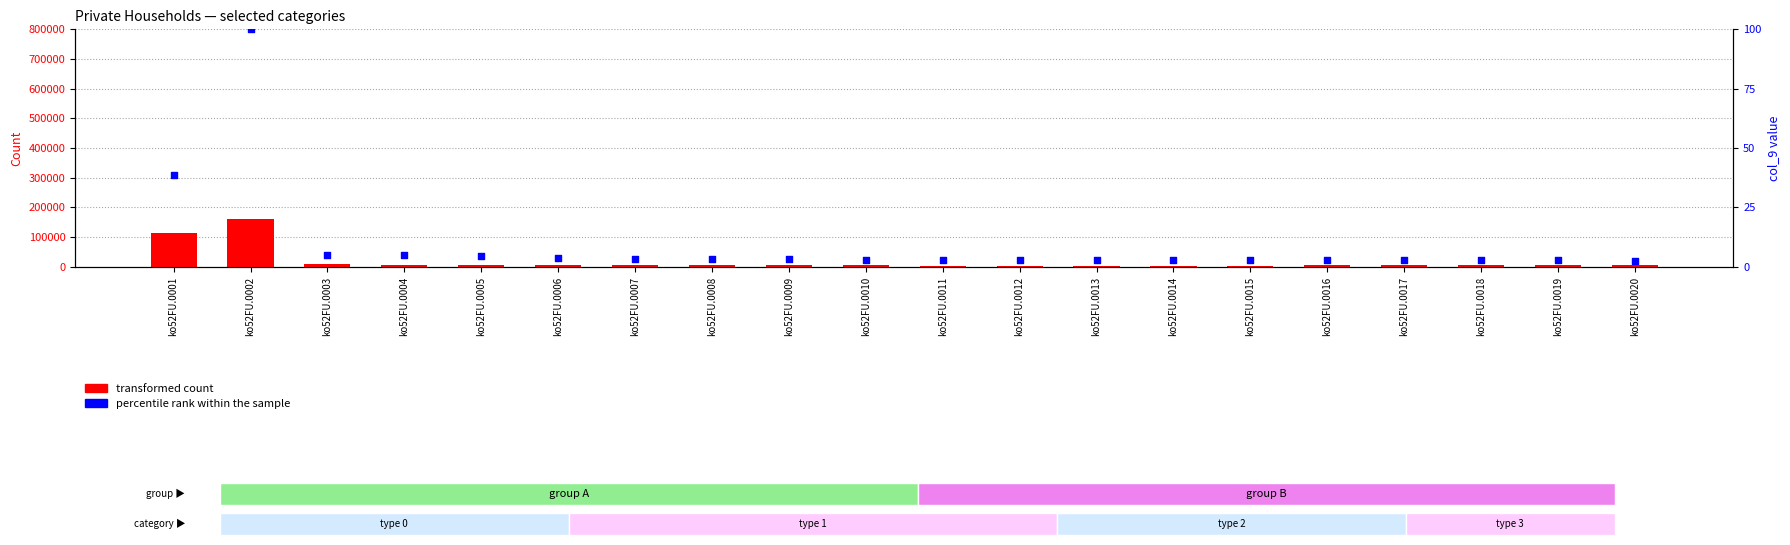

What are all the series names shown in the legend?

transformed count, percentile rank within the sample